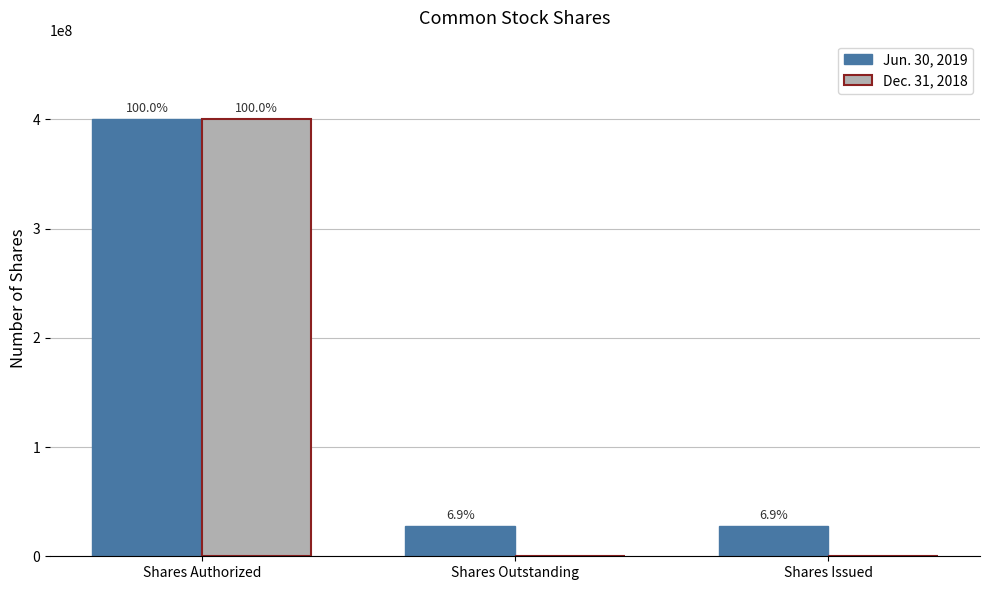

At which label is Dec. 31, 2018 closest to 200000000?

Shares Authorized